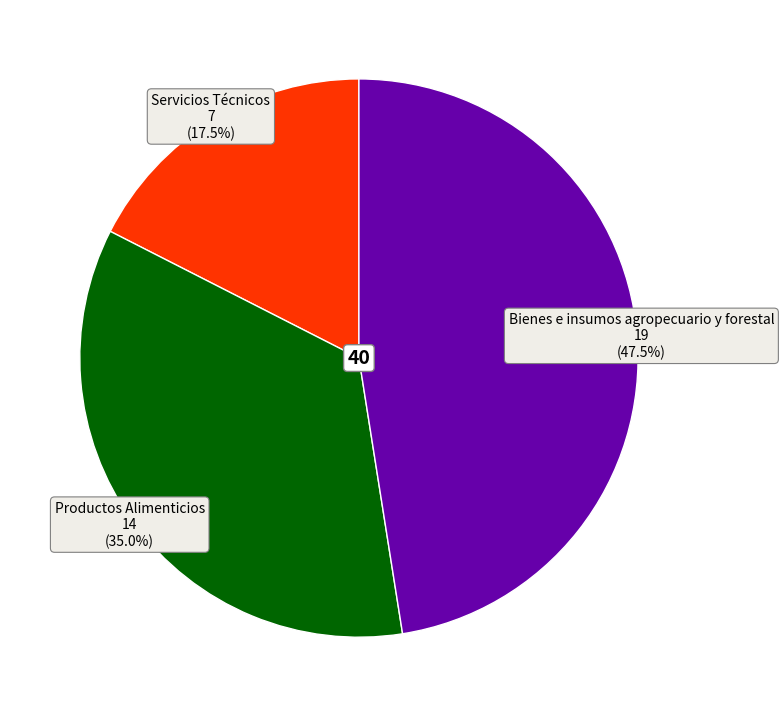

Is there any slice that represents more than half of the pie?

No